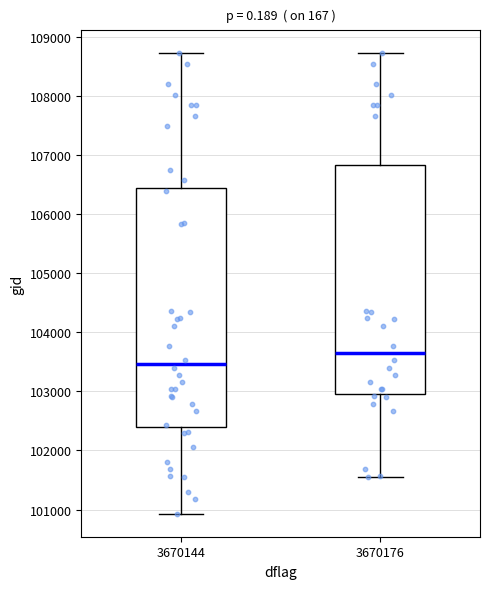

Reading left to right, read every box against the y-axis: the position of its median line, the range the box covers, and the ends of its whiskers. The values are not printed on the chart, so give them approximately, as read against the axis.

3670144: median 103500, box 102400 to 106400, whiskers 100900 to 108700
3670176: median 103600, box 102900 to 106800, whiskers 101600 to 108700